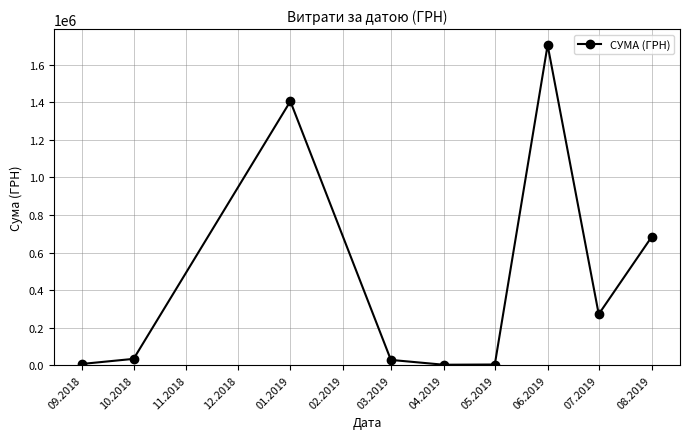

What is the maximum value shown in the chart?

1704485.8